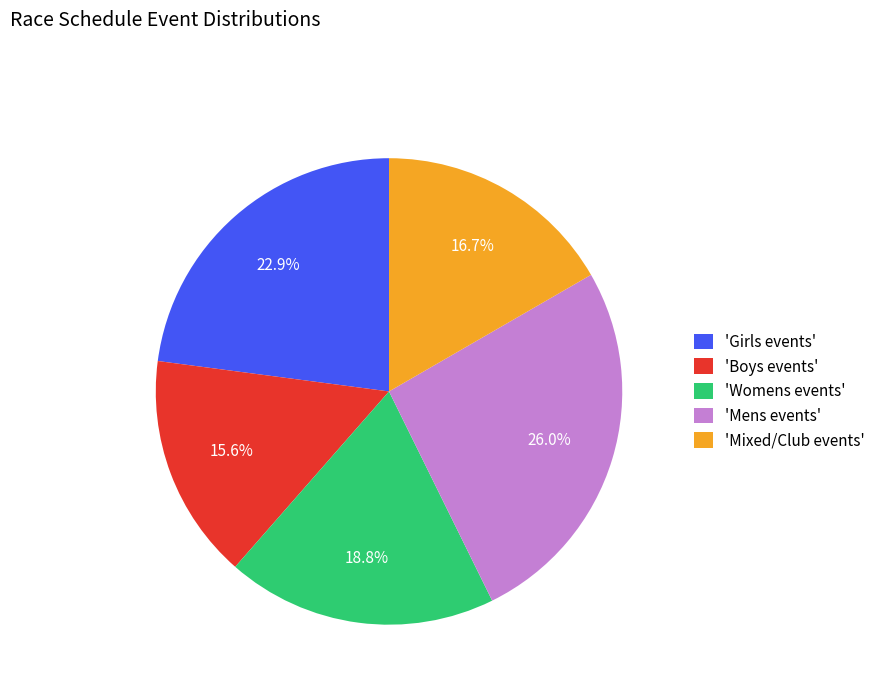

How much of the chart is everything except 'Mens events'?

74.0%